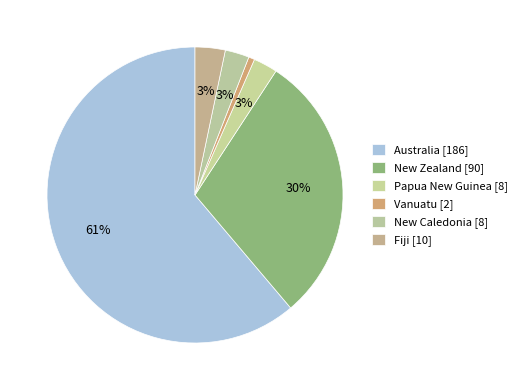

Which slice represents more than half of the pie?

Australia